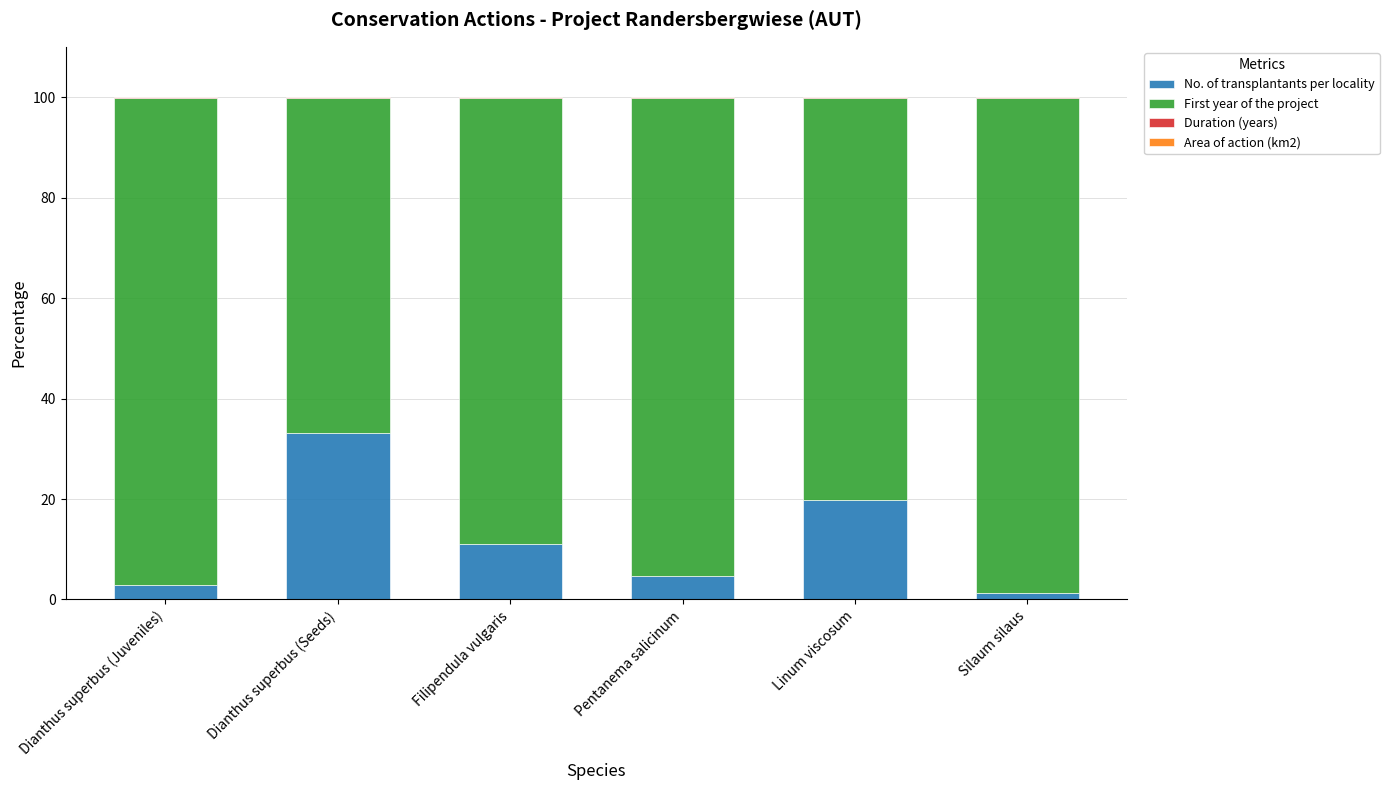

Which category has the highest value in the No. of transplantants per locality series?

Dianthus superbus (Seeds)